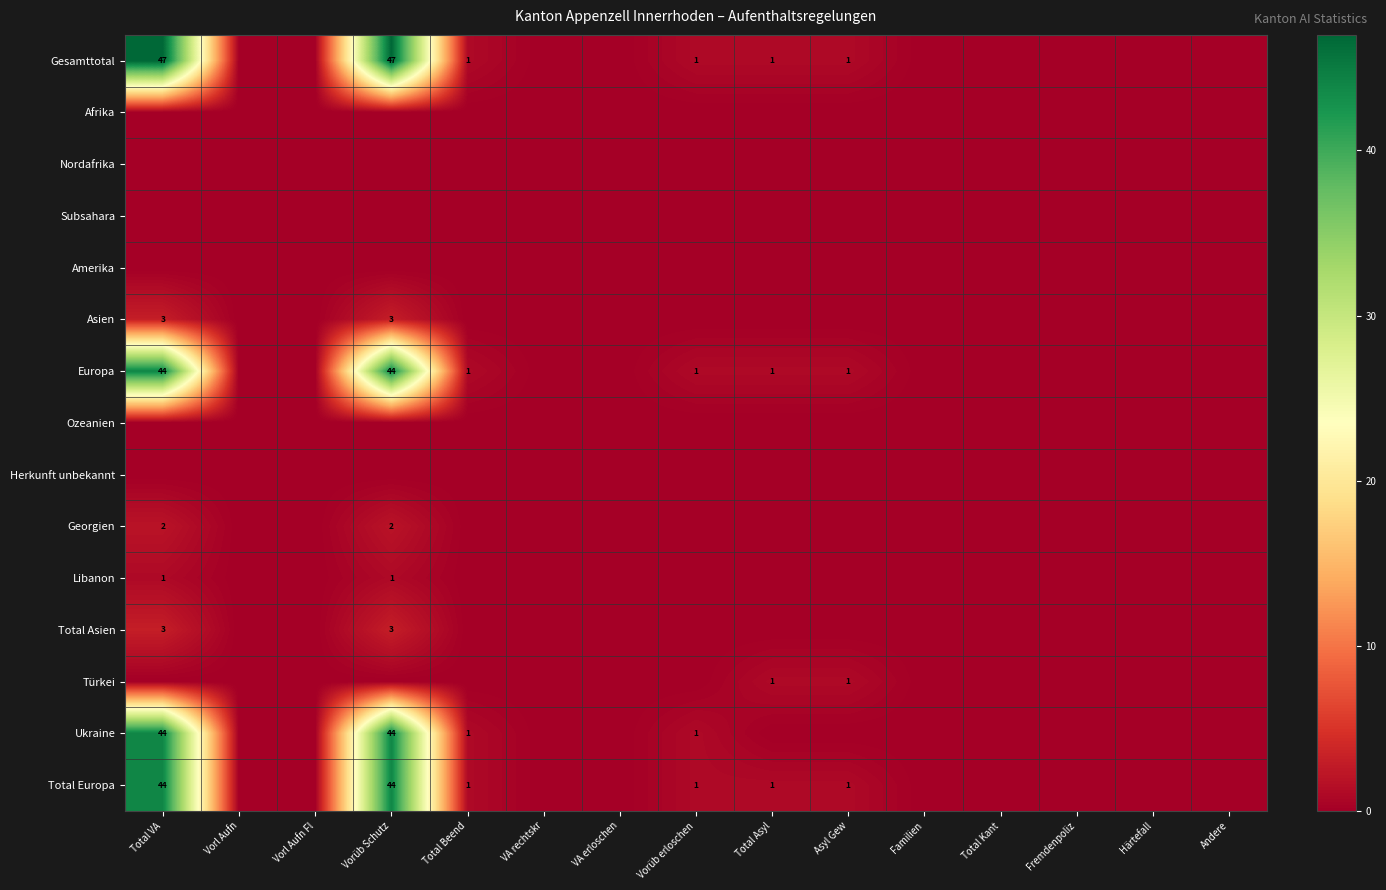

What is the difference between the Total Europa values at Total VA and Asyl Gew?

43